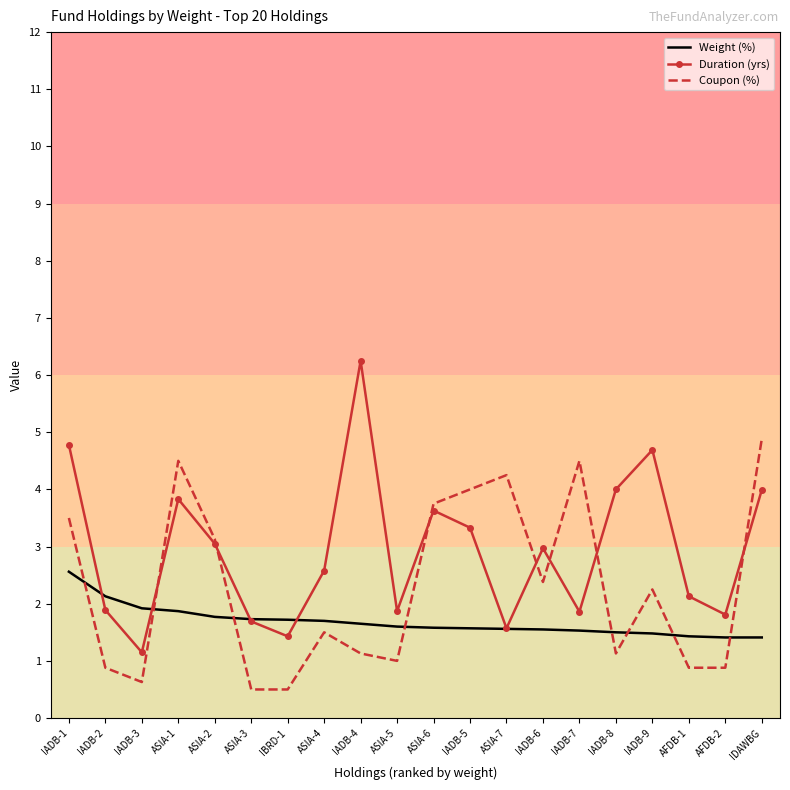

Which series has the widest spread of values?

Duration (yrs)